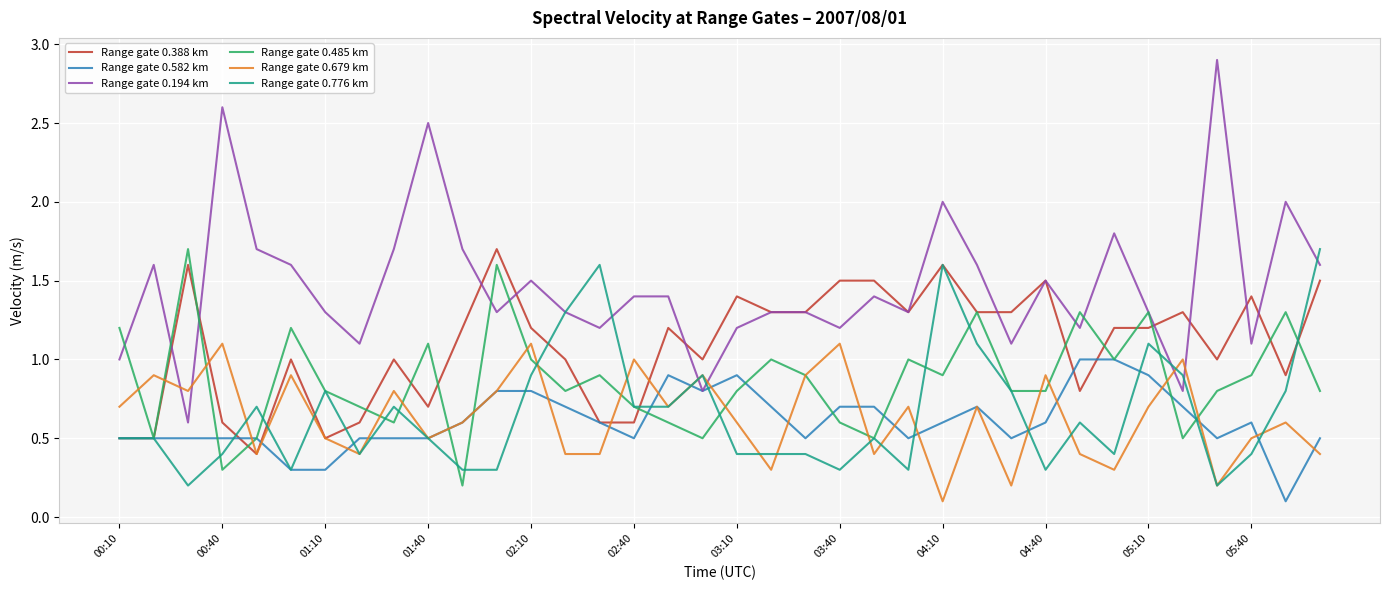

What are all the series names shown in the legend?

Range gate 0.388 km, Range gate 0.582 km, Range gate 0.194 km, Range gate 0.485 km, Range gate 0.679 km, Range gate 0.776 km